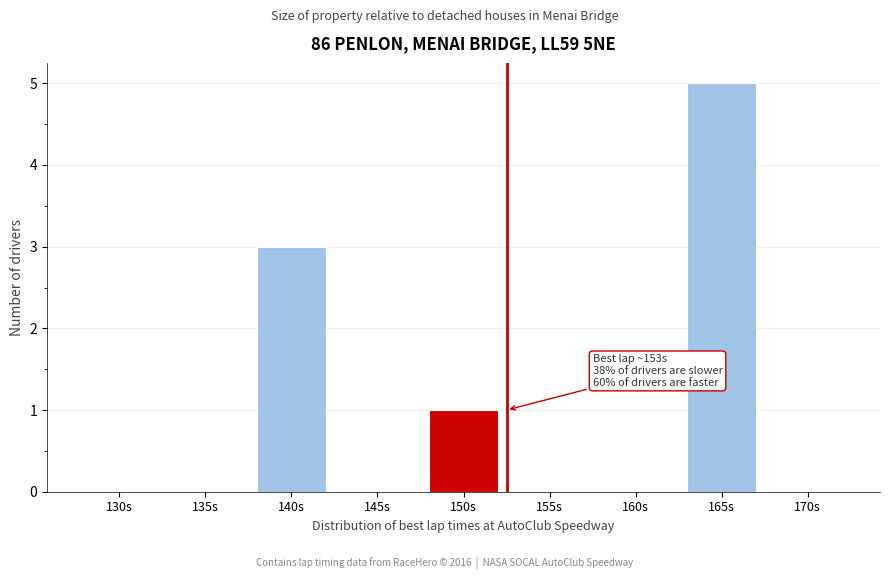

Reading left to right, extract all data points from this chart.

130s=0	135s=0	140s=3	145s=0	150s=1	155s=0	160s=0	165s=5	170s=0